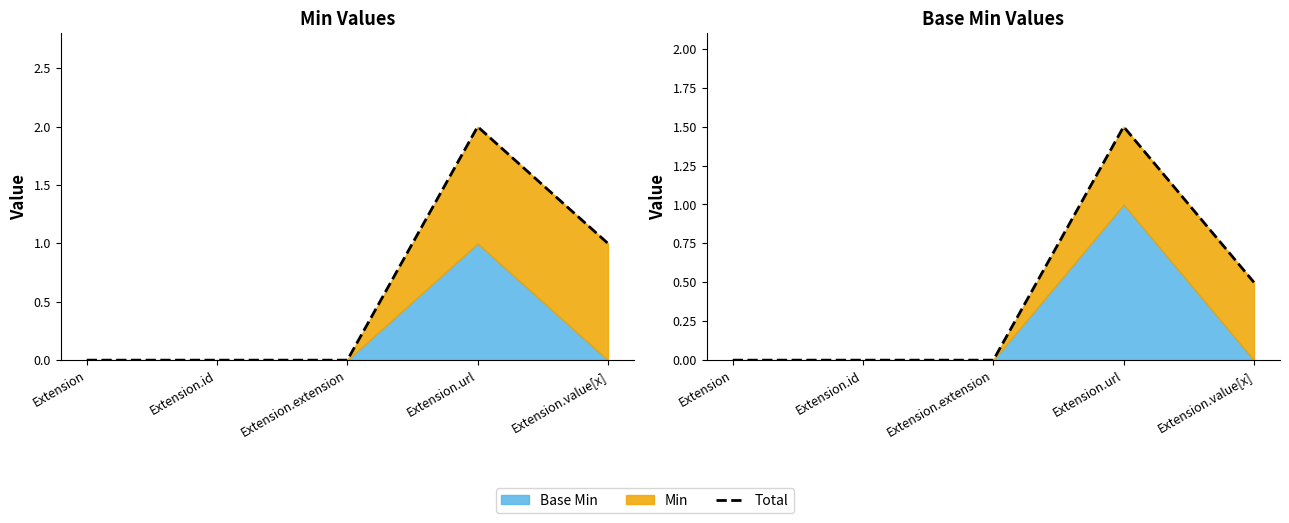

What position from the left is Extension.id?

2